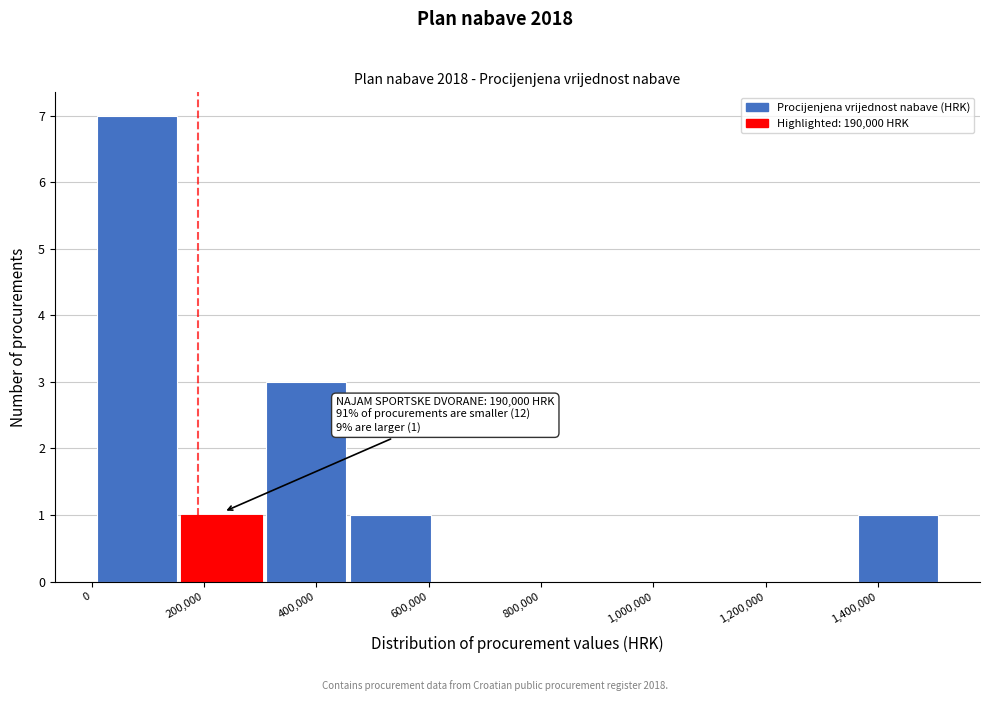

Over which range of the x-axis is the bar tallest?

0 to 160000